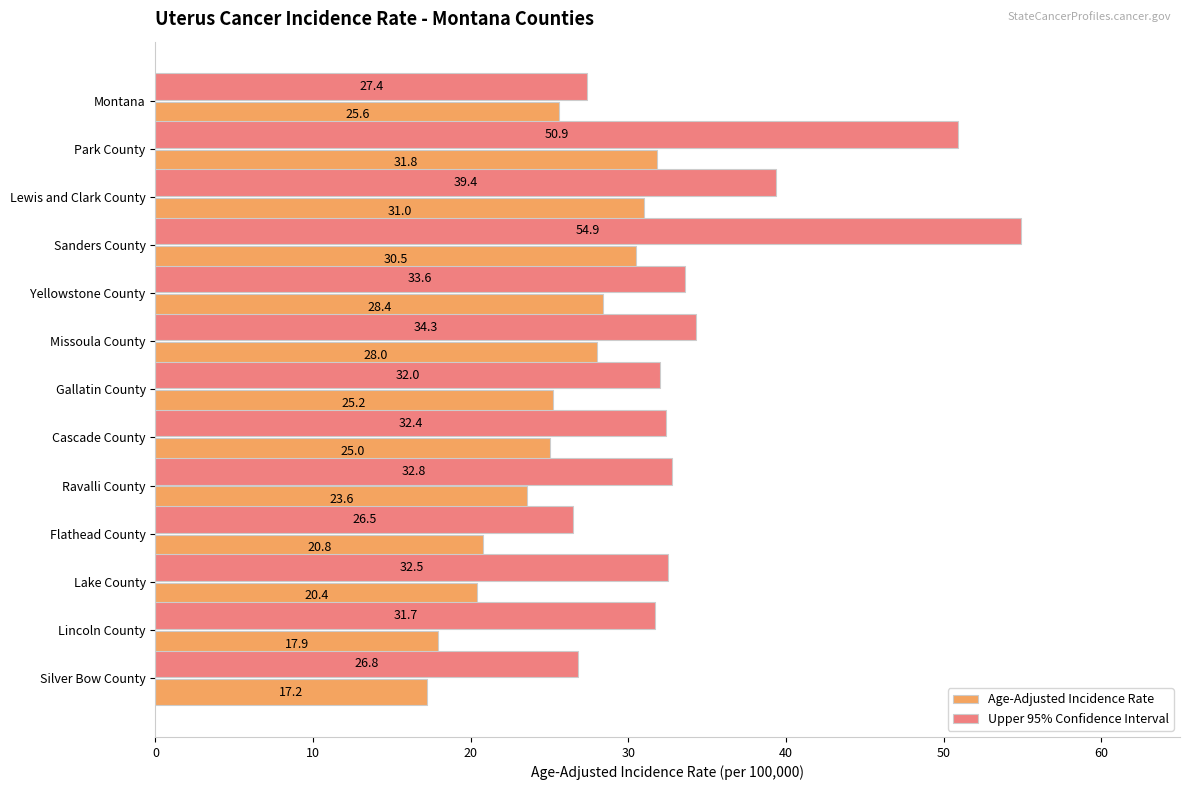

Which series has the widest spread of values?

Upper 95% Confidence Interval